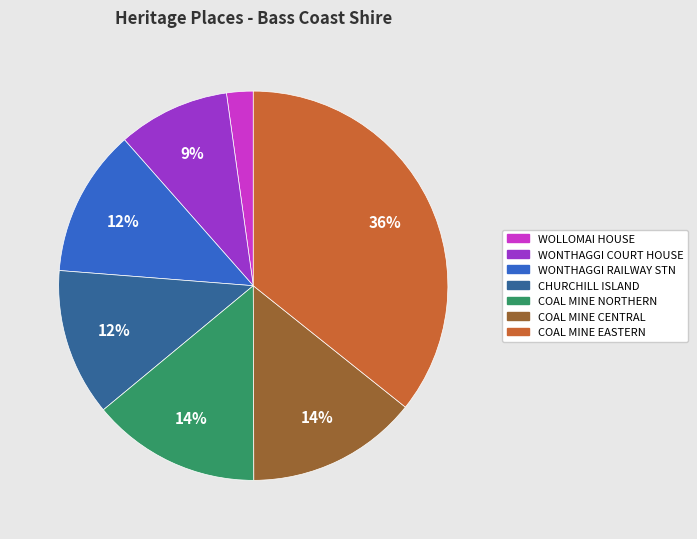

Is there a majority slice in this chart?

No